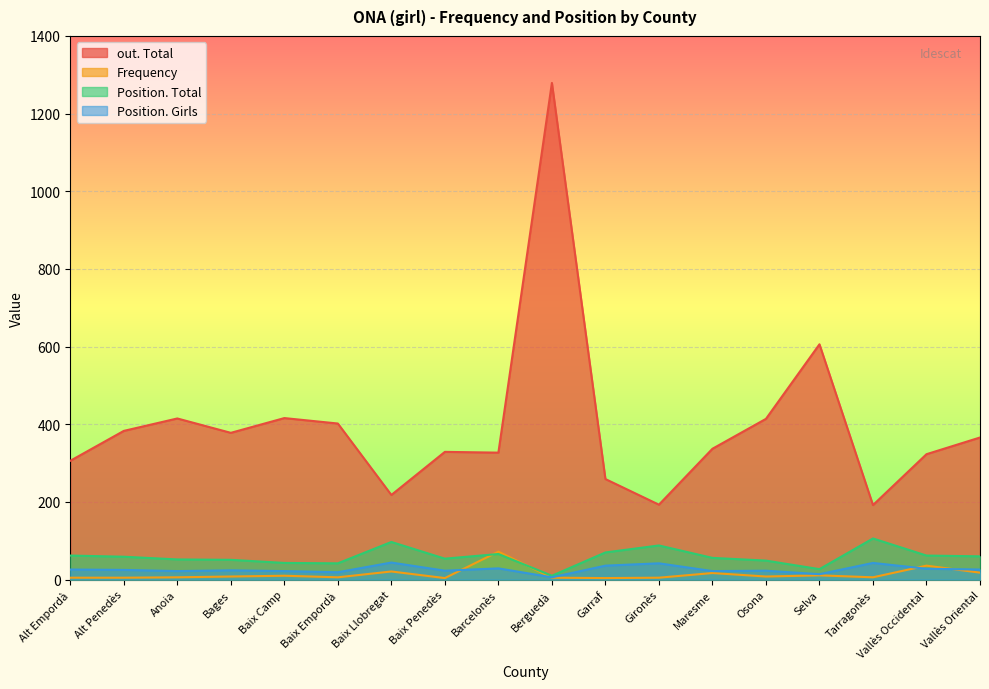

Rank the categories by Frequency value from lowest to highest.

Baix Penedès, Garraf, Alt Empordà, Alt Penedès, Berguedà, Gironès, Anoia, Baix Empordà, Tarragonès, Bages, Osona, Baix Camp, Selva, Maresme, Vallès Oriental, Baix Llobregat, Vallès Occidental, Barcelonès